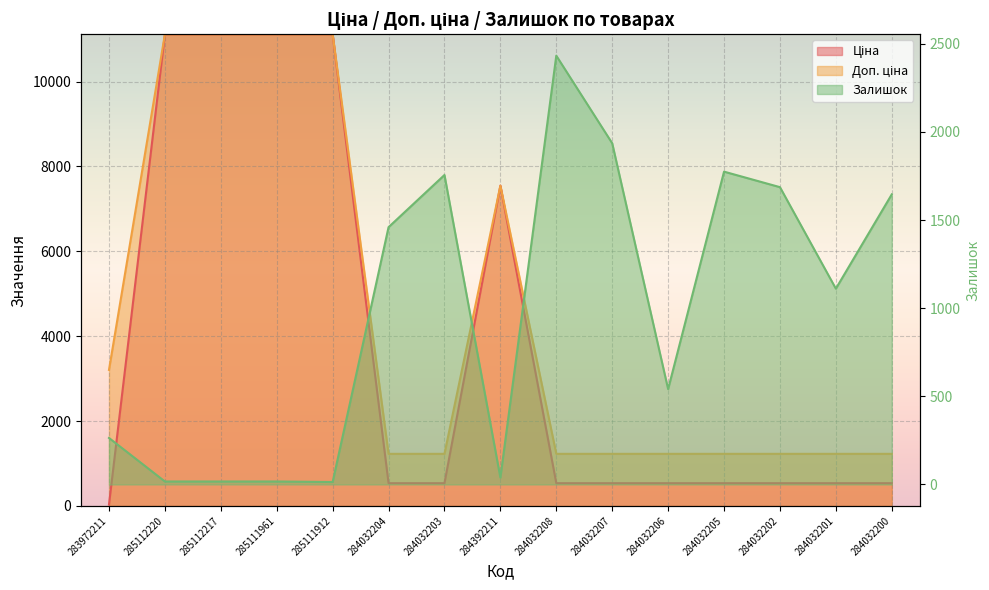

How many lines are shown in the chart?

3